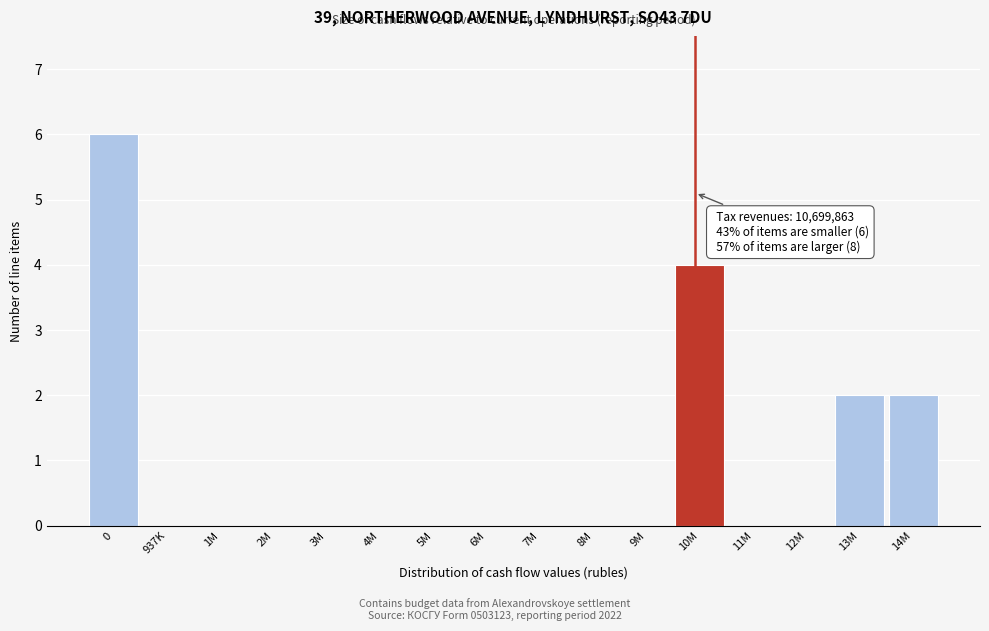

Reading left to right, extract all data points from this chart.

0=6	937K=0	1M=0	2M=0	3M=0	4M=0	5M=0	6M=0	7M=0	8M=0	9M=0	10M=4	11M=0	12M=0	13M=2	14M=2